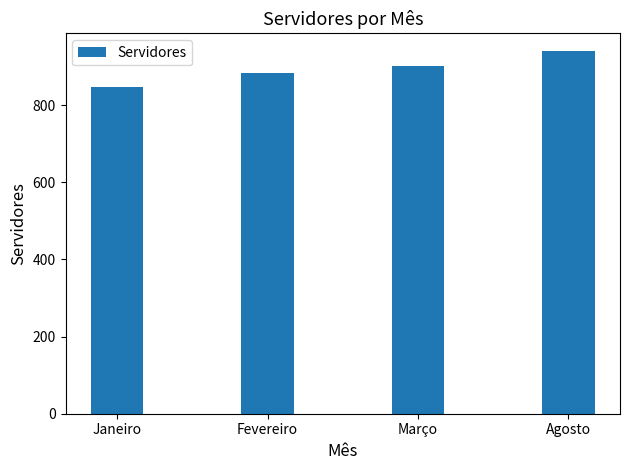

What is the difference between the maximum and second lowest values?

56